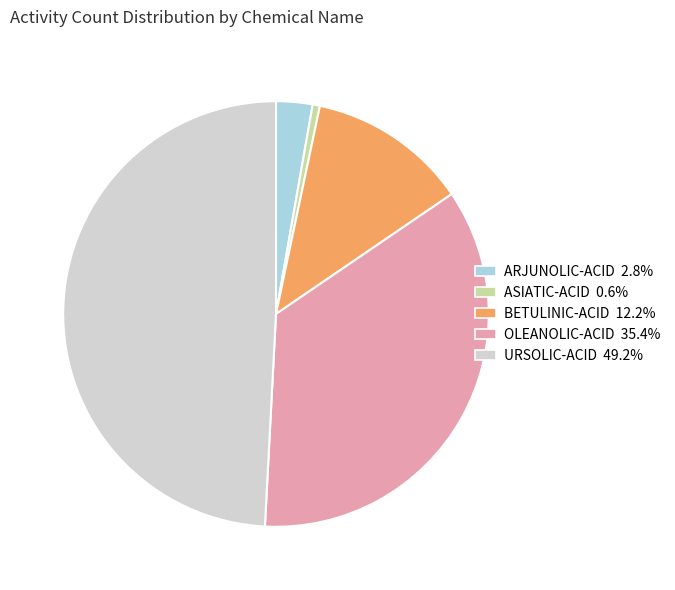

Is there any slice that represents more than half of the pie?

No